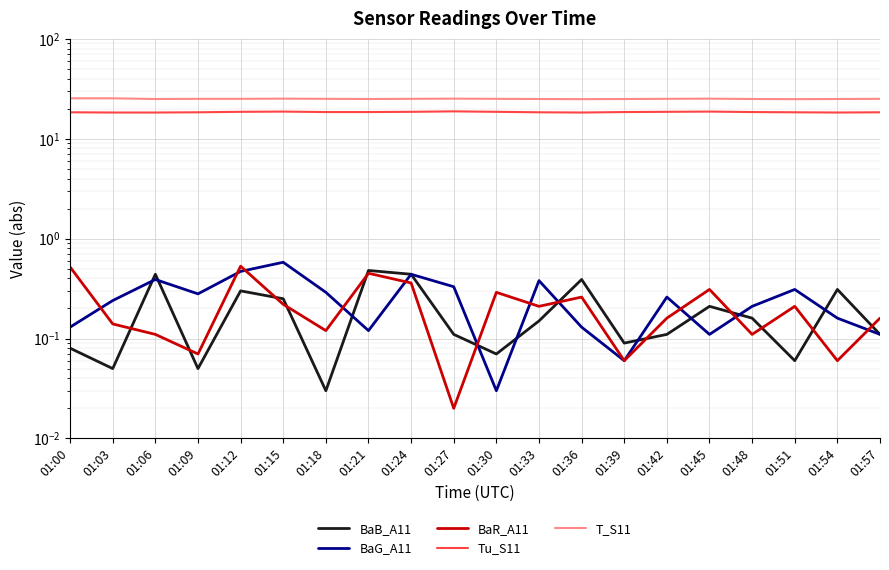

How many distinct data groups are displayed?

5